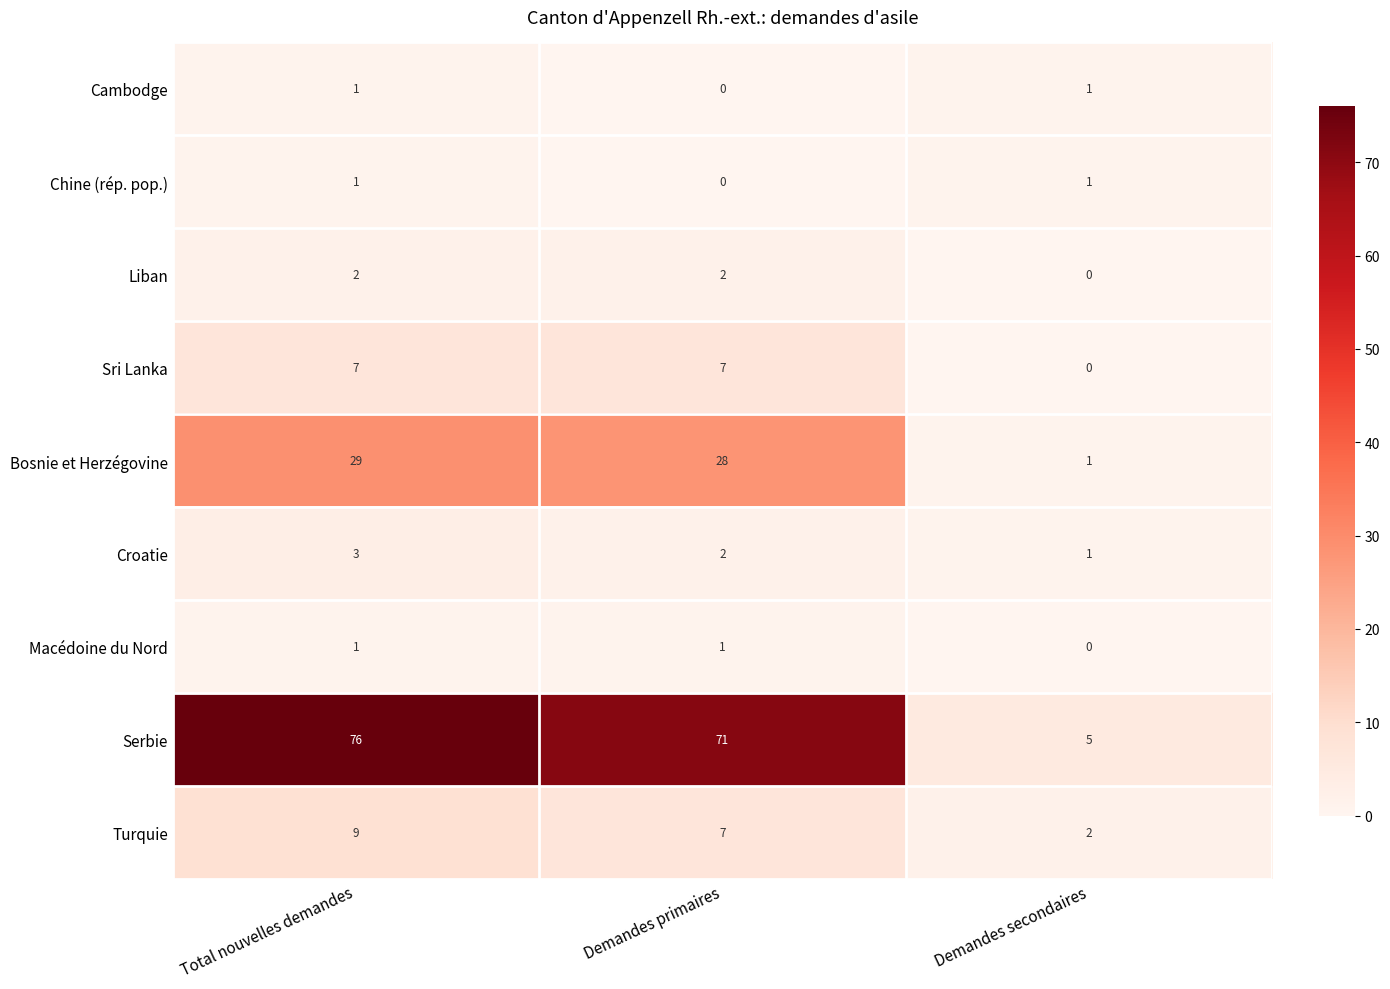

How many categories are shown in the chart?

3